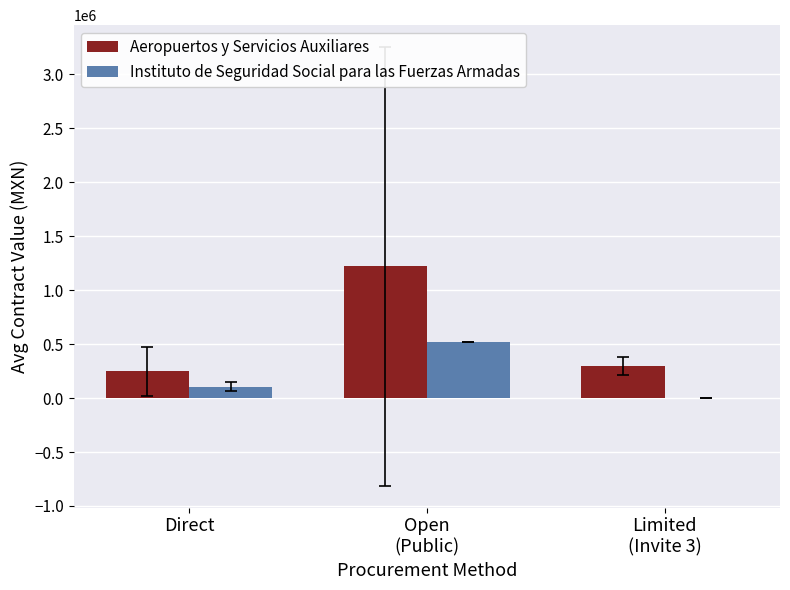

Which series has the largest total across all categories?

Aeropuertos y Servicios Auxiliares